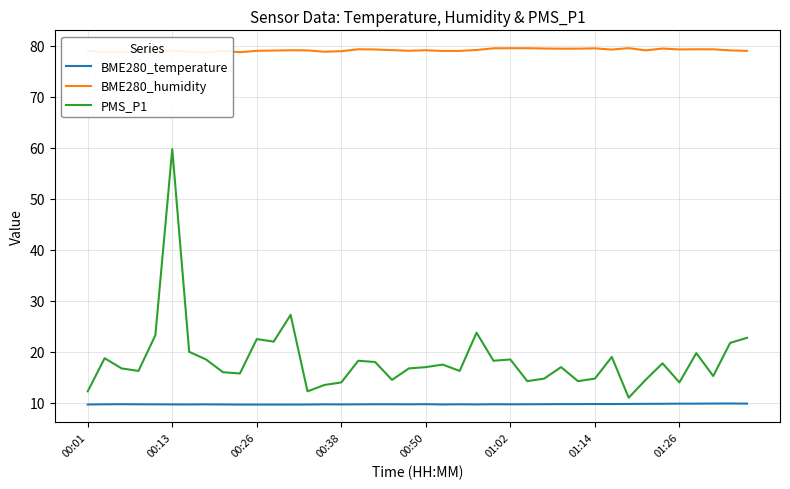

In BME280_humidity, how many points are lower than both neighbors (excluding endpoints)?

10